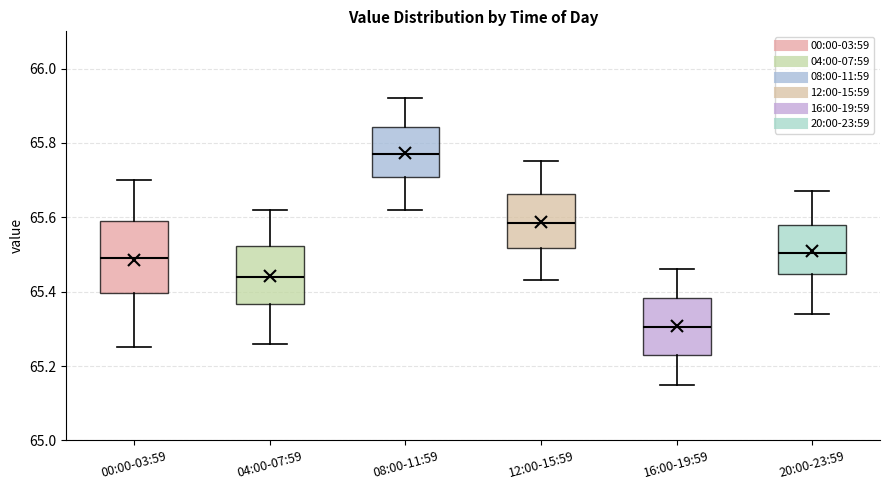

Reading left to right, read every box against the y-axis: the position of its median line, the range the box covers, and the ends of its whiskers. The values are not printed on the chart, so give them approximately, as read against the axis.

00:00-03:59: median 65.50, box 65.40 to 65.60, whiskers 65.26 to 65.70
04:00-07:59: median 65.44, box 65.36 to 65.52, whiskers 65.26 to 65.62
08:00-11:59: median 65.78, box 65.70 to 65.84, whiskers 65.62 to 65.92
12:00-15:59: median 65.58, box 65.52 to 65.66, whiskers 65.44 to 65.76
16:00-19:59: median 65.30, box 65.24 to 65.38, whiskers 65.16 to 65.46
20:00-23:59: median 65.50, box 65.44 to 65.58, whiskers 65.34 to 65.68